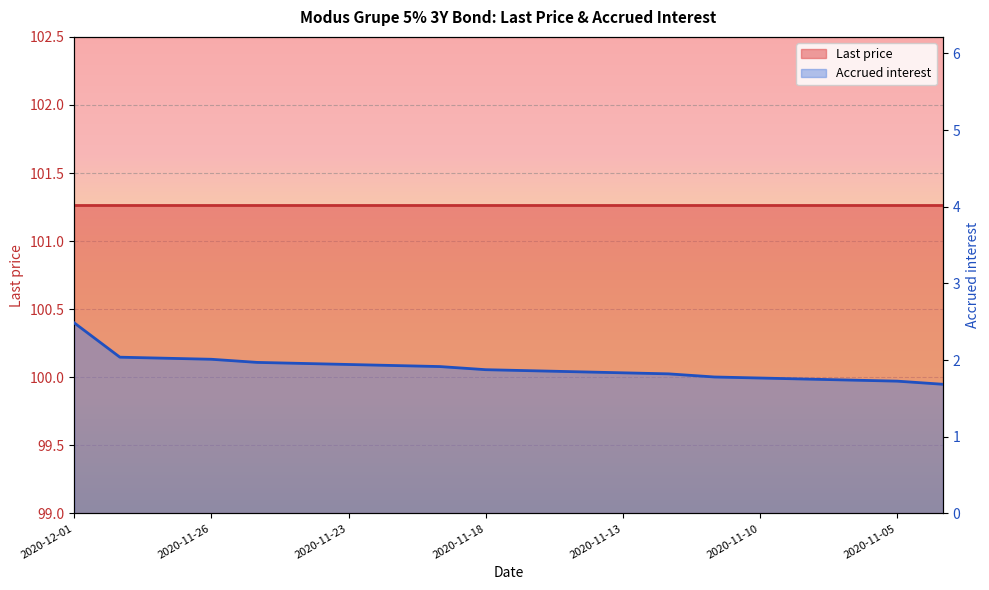

Rank the categories by value from highest to lowest.

2020-12-01, 2020-11-30, 2020-11-27, 2020-11-26, 2020-11-25, 2020-11-24, 2020-11-23, 2020-11-20, 2020-11-19, 2020-11-18, 2020-11-17, 2020-11-16, 2020-11-13, 2020-11-12, 2020-11-11, 2020-11-10, 2020-11-09, 2020-11-06, 2020-11-05, 2020-11-04